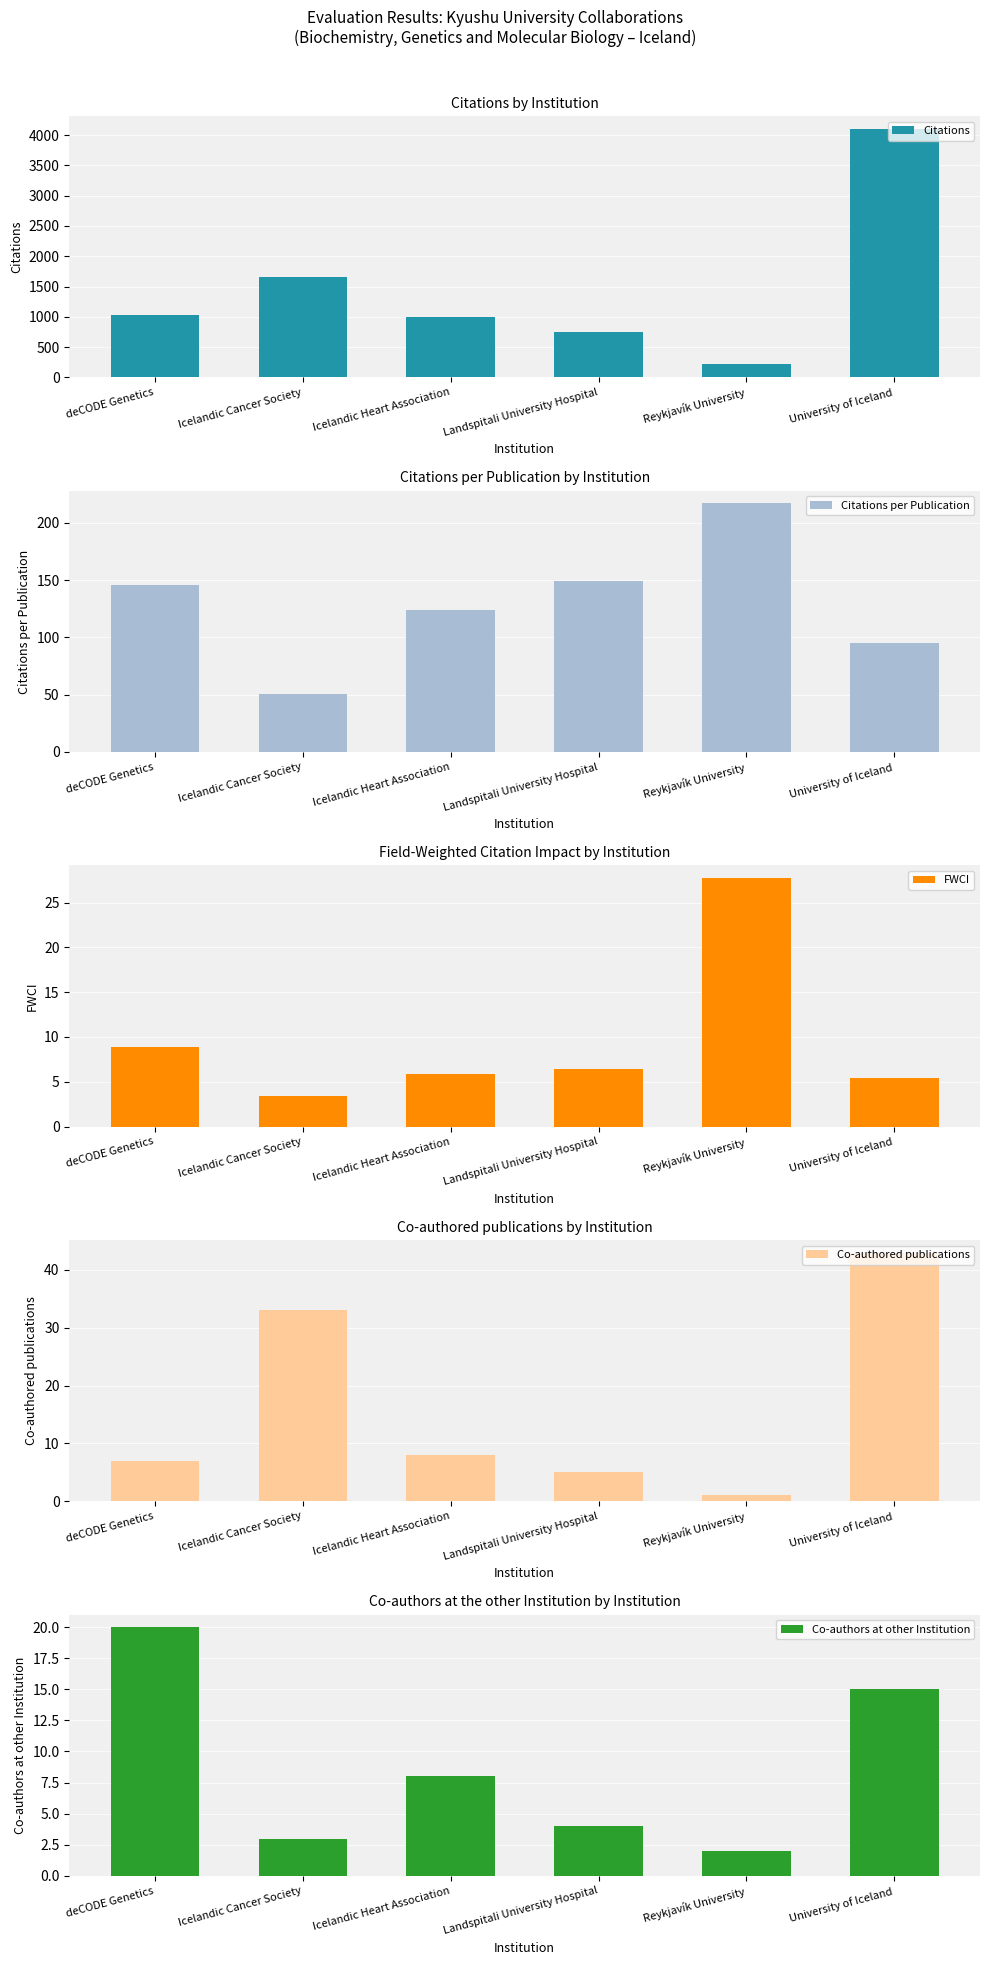

At which label does Co-authored publications reach its peak?

University of Iceland